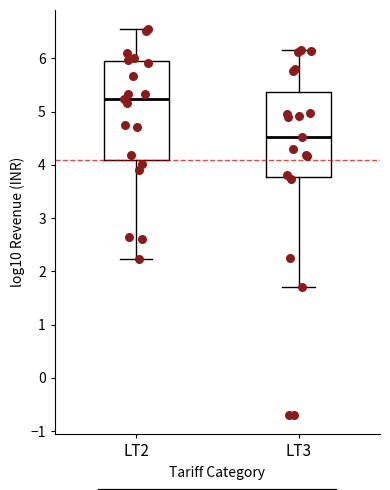

Which box has the highest median line?

LT2